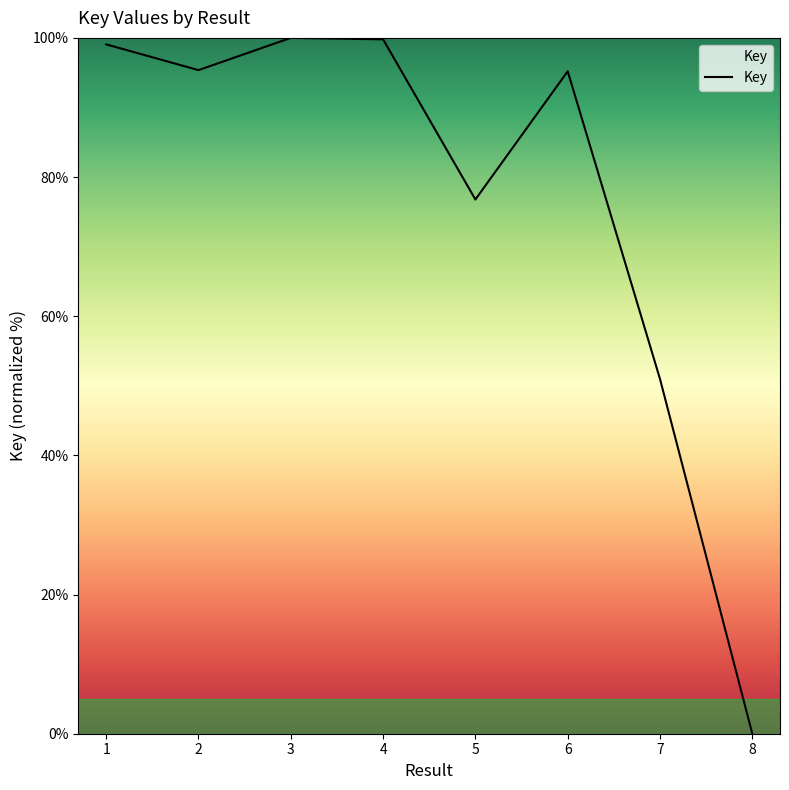

What value does the data have at 7?

51.0